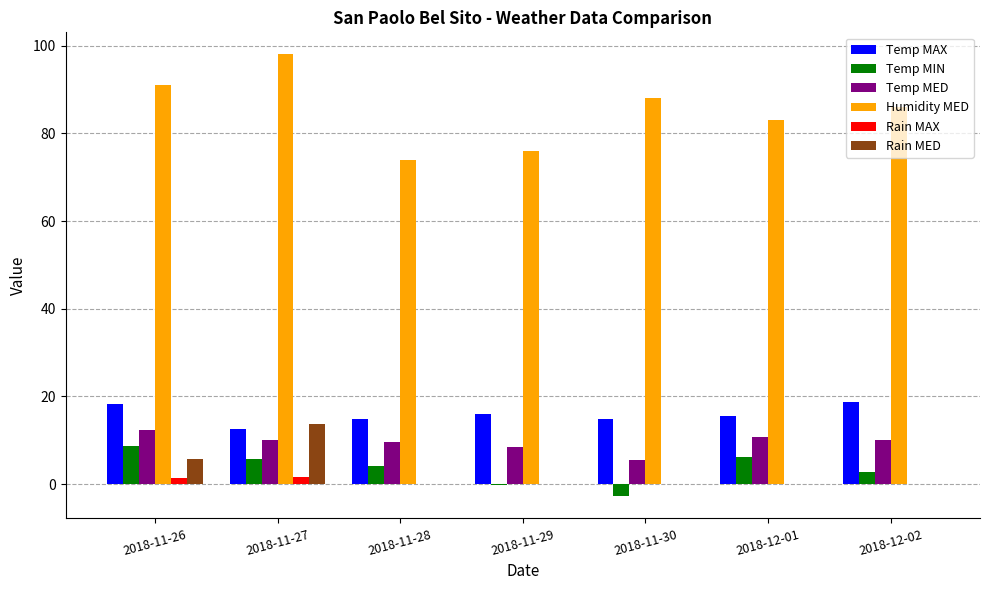

How many distinct data groups are displayed?

6